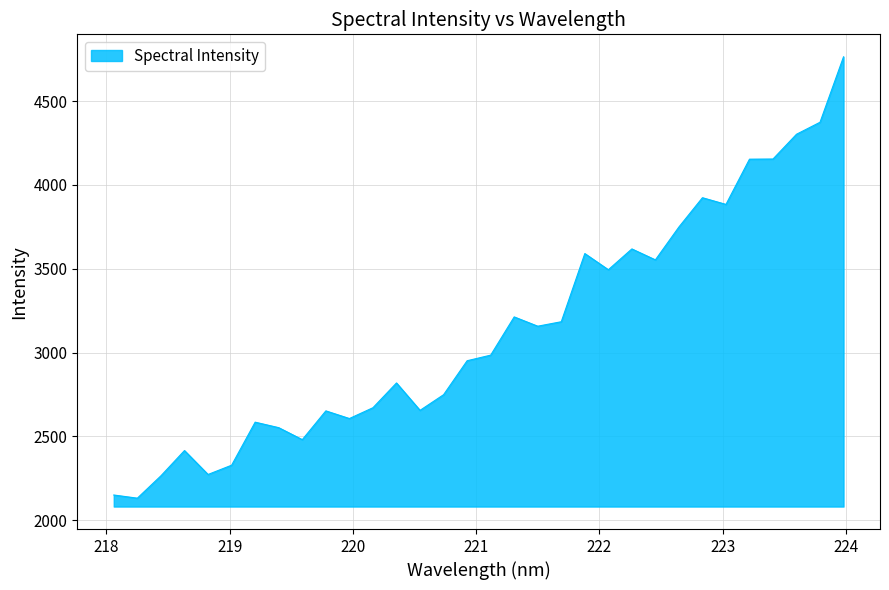

What is the greatest value displayed?

4764.2